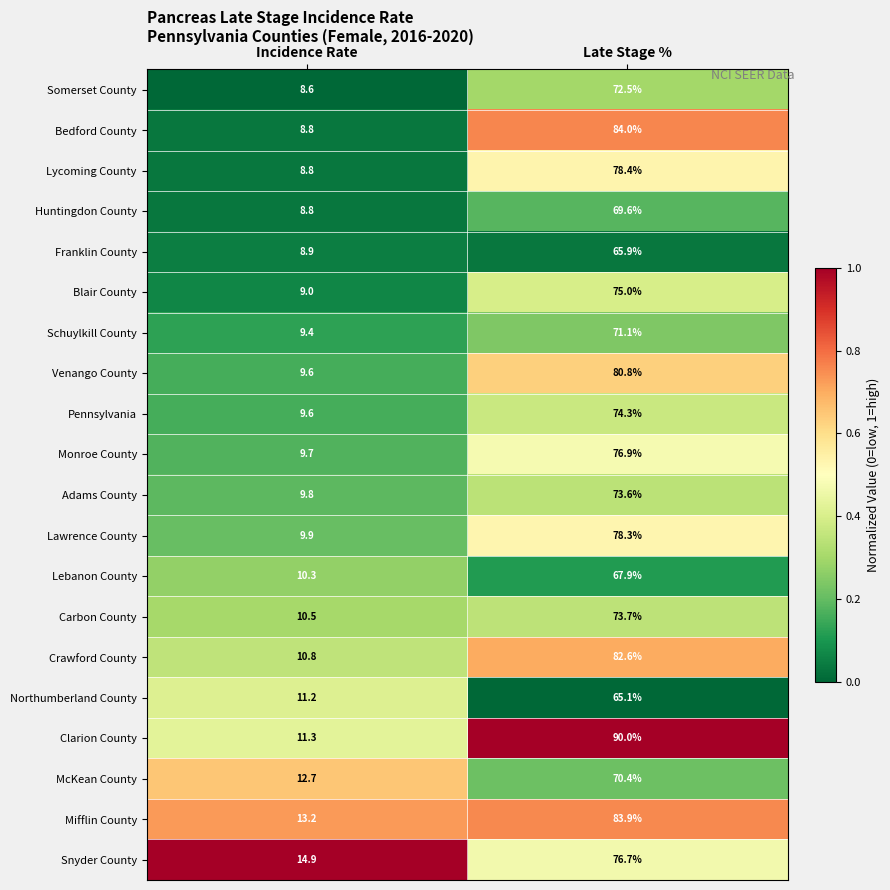

What is the maximum value shown in the chart?

90.0